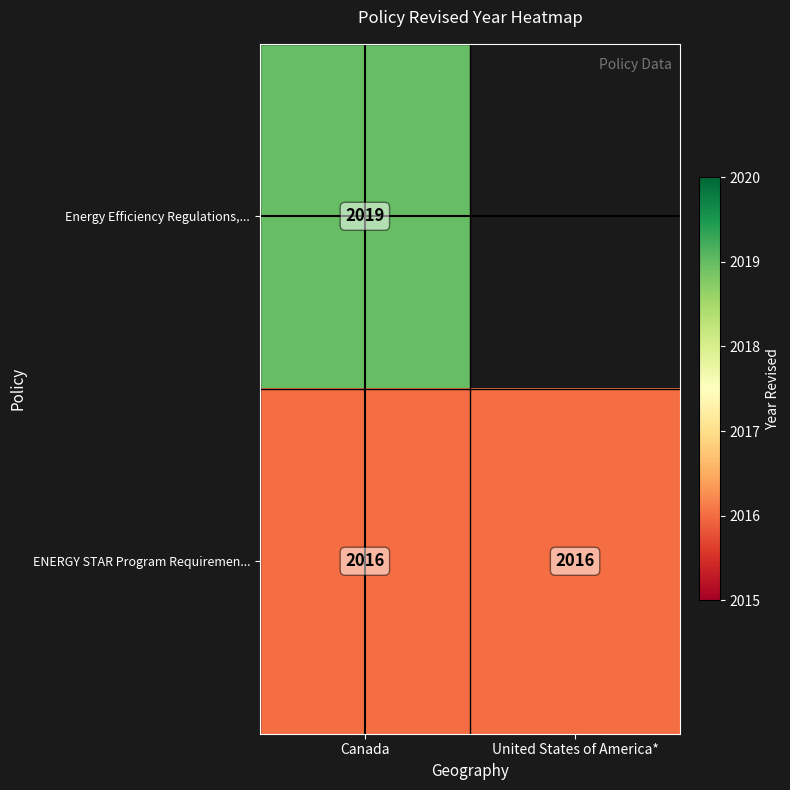

Is it true that ENERGY STAR Program Requiremen... equals 653 at Canada?

False